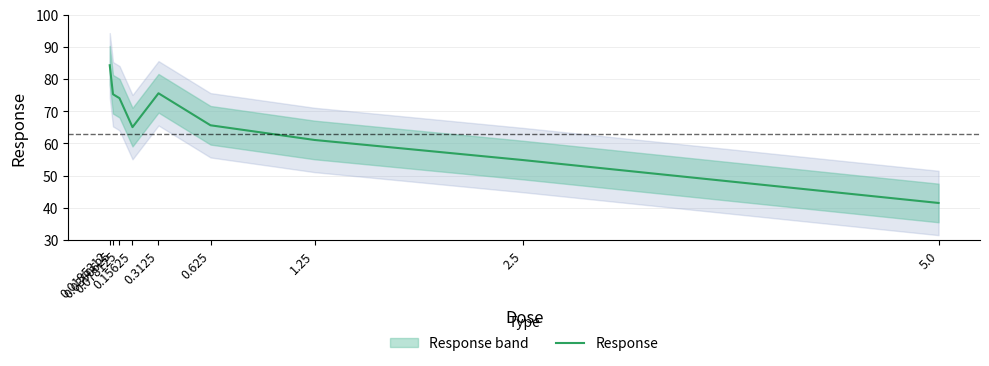

What is the difference between the values at 0.0390625 and 0.3125?

0.3